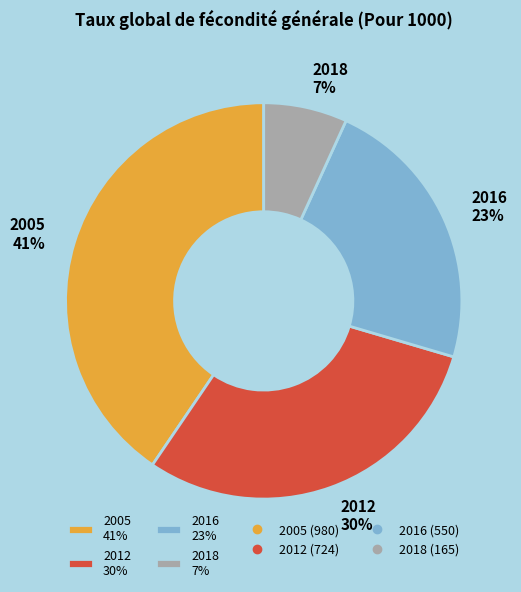

The 2016 slice represents 34% of the pie. True or false?

False